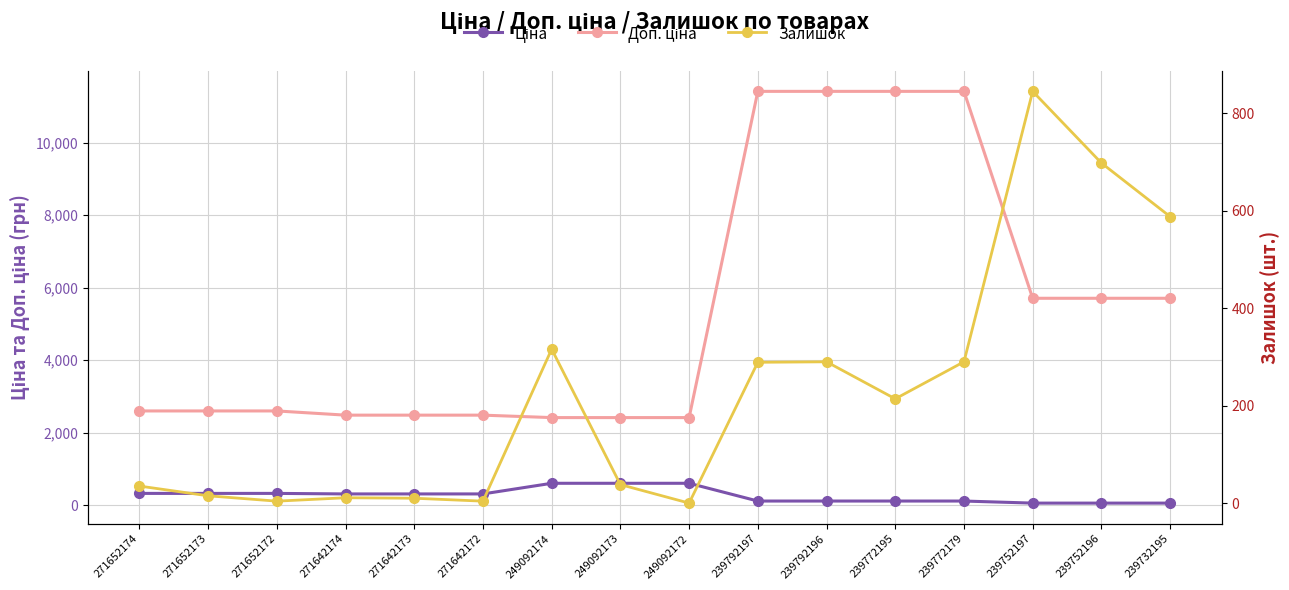

Is it true that Ціна equals 153.5 at 239772179?

False